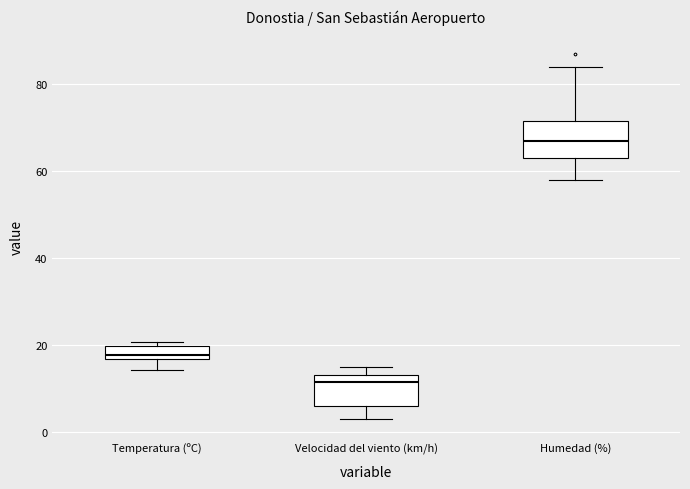

Where is the lower edge of the box for Temperatura (ºC) on the y-axis? The values are not printed on the chart, so give them approximately, as read against the axis.

16